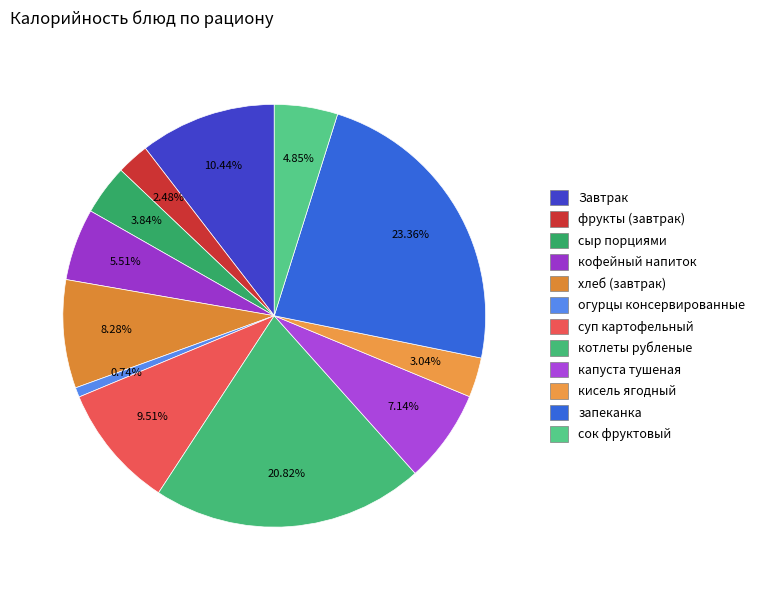

To the nearest percent, what is the combined percentage of суп картофельный and котлеты рубленые?

30%